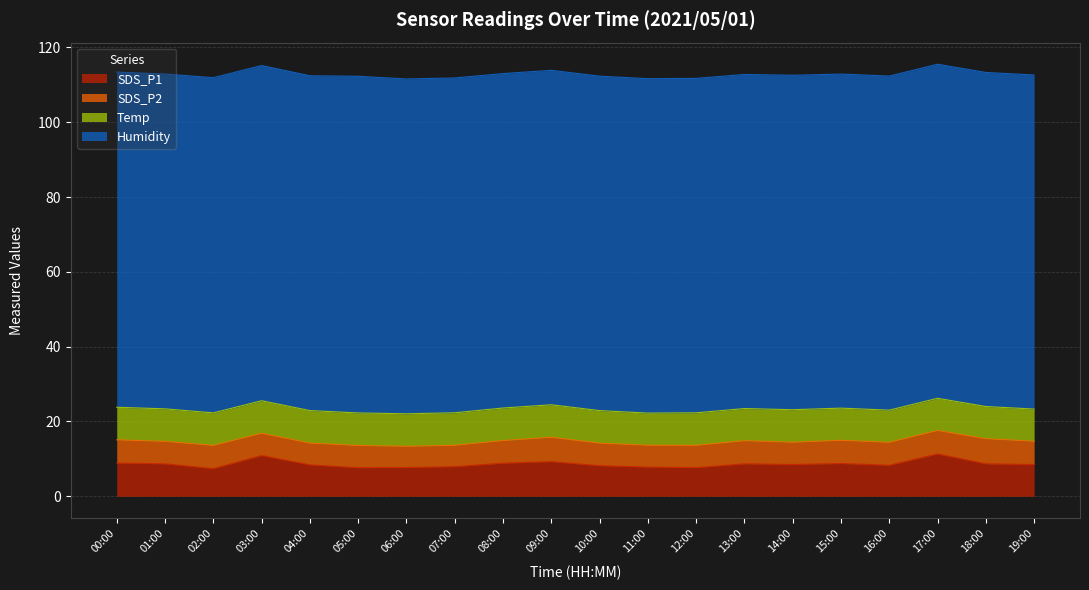

What is the spread (max minus min) of values at 19:00?

83.1